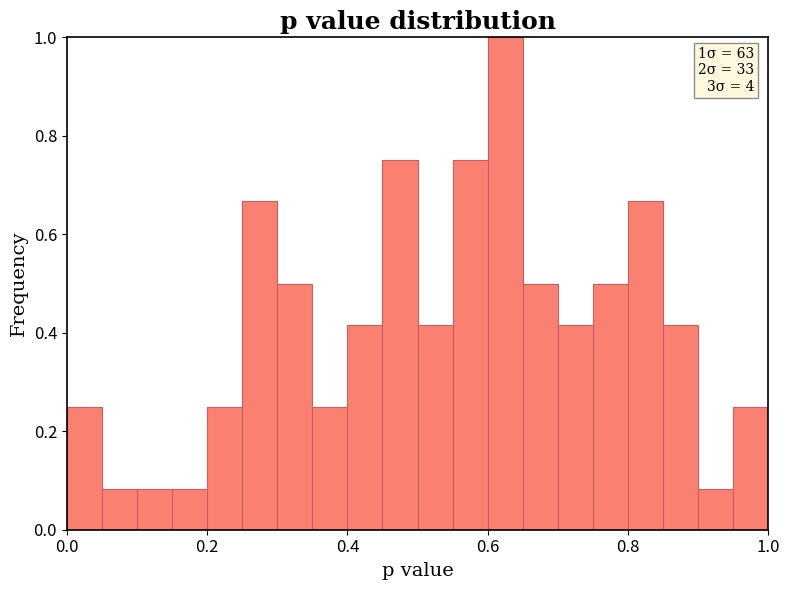

Read against the x-axis, roughly where is the centre of the tallest bar?

0.62